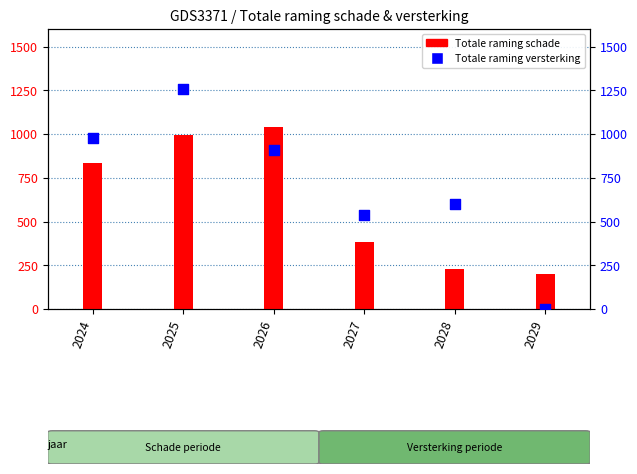

What are all the series names shown in the legend?

Totale raming schade, Totale raming versterking